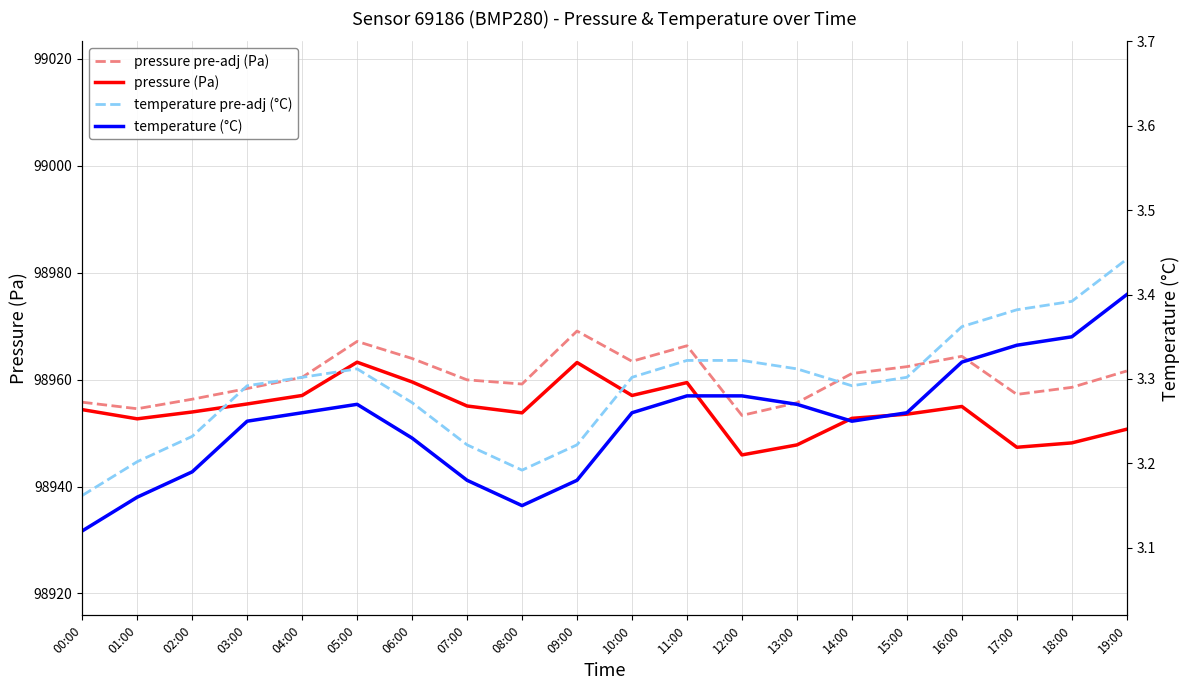

List the series in order of their peak value, lowest first.

temperature (°C), temperature pre-adj (°C), pressure (Pa), pressure pre-adj (Pa)